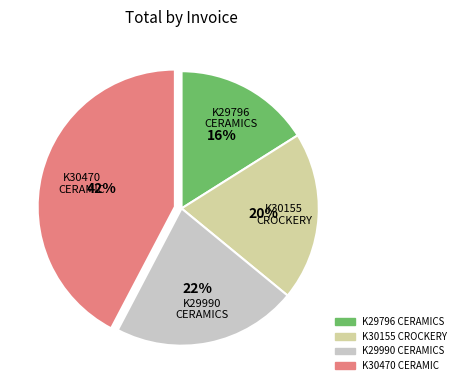

Approximately how many times larger is the value at K30470 CERAMIC compared to K29796 CERAMICS?

2.6